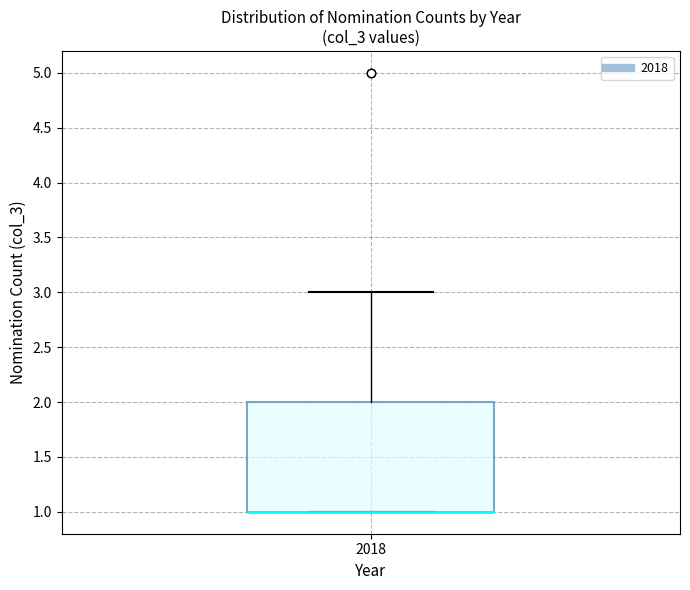

Where is the lower edge of the box at x = 2018 on the y-axis? The values are not printed on the chart, so give them approximately, as read against the axis.

1